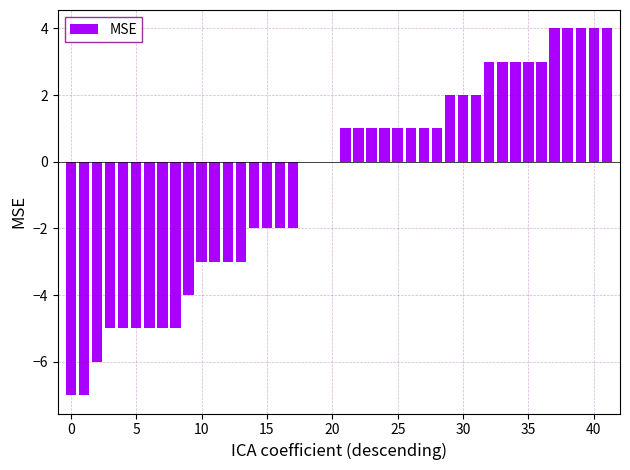

What is the sum of all values?

-25